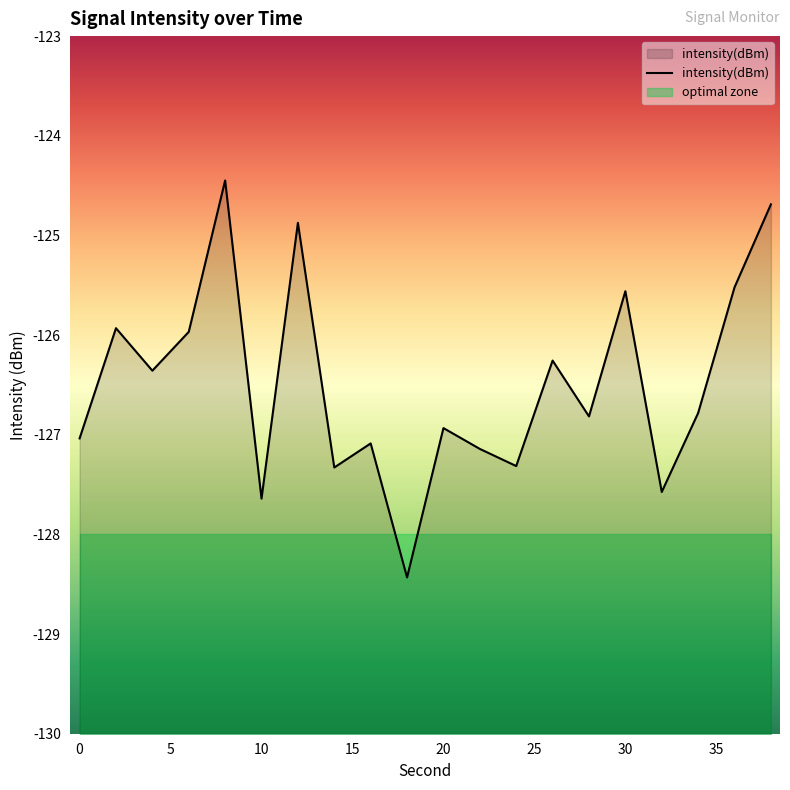

At which category does the chart reach its minimum across all series?

18